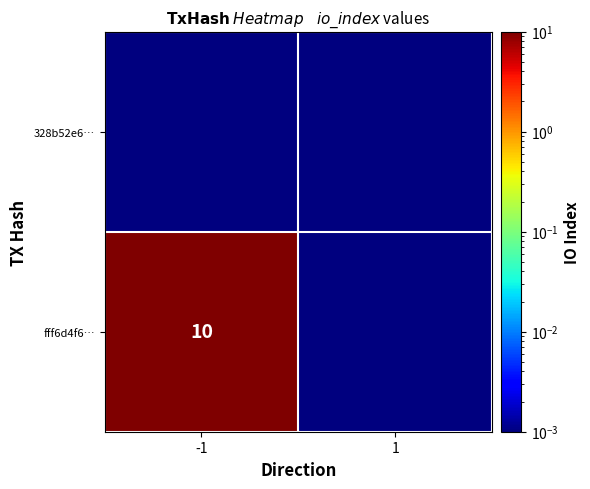

What is the greatest value displayed?

10.0